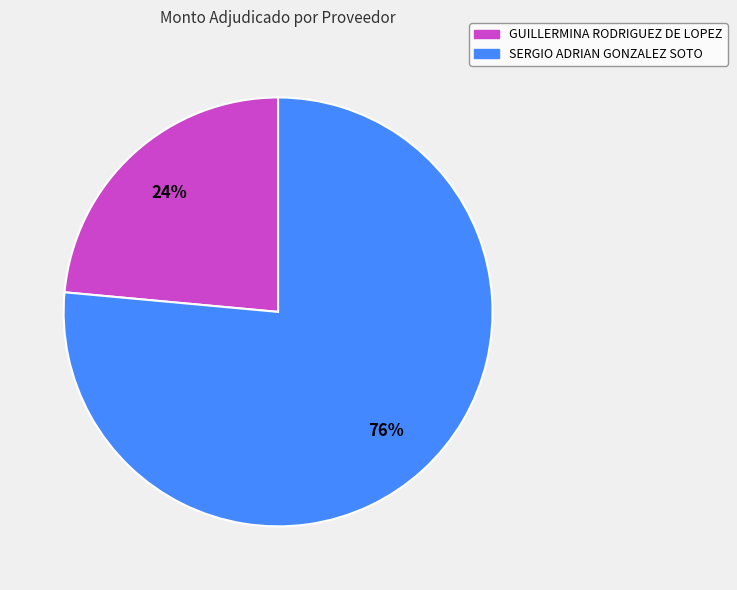

Is the sum of SERGIO ADRIAN GONZALEZ SOTO and GUILLERMINA RODRIGUEZ DE LOPEZ greater than half?

Yes